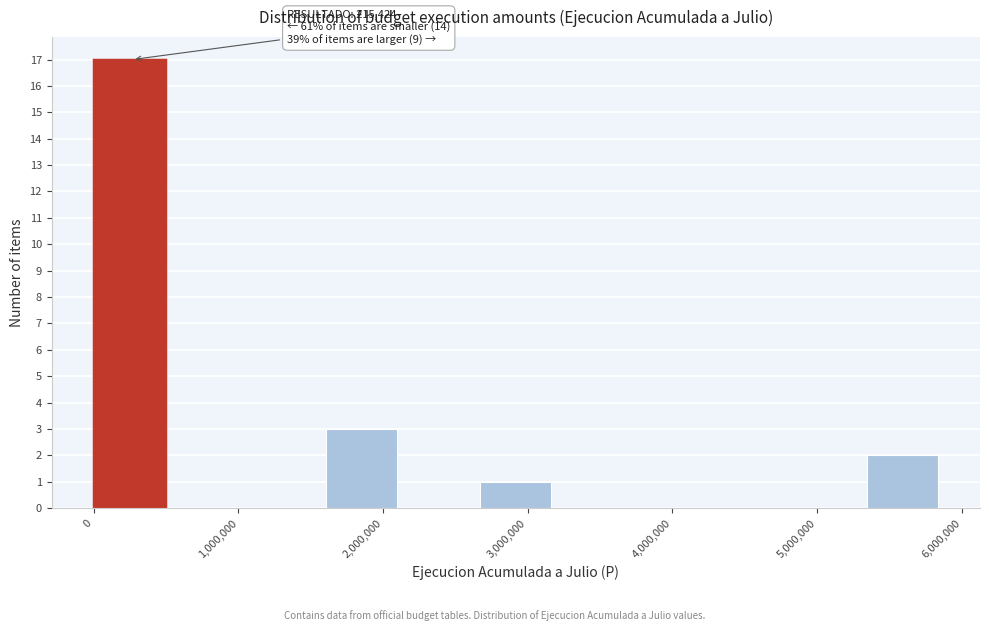

Over which range of the x-axis is the bar tallest?

0 to 500000